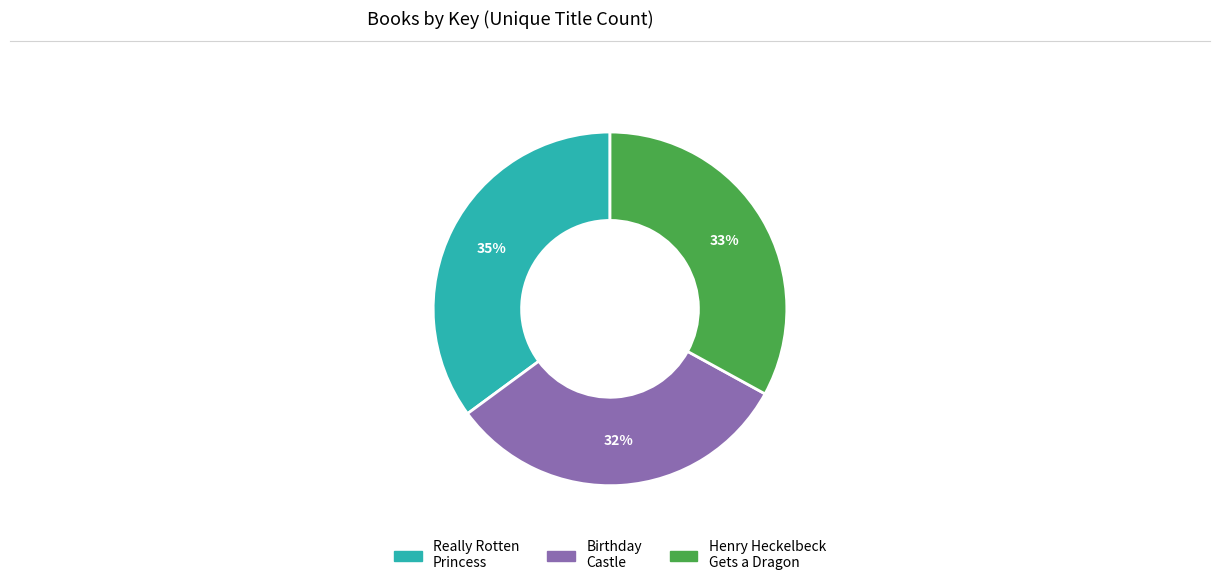

How many segments does this pie chart have?

3